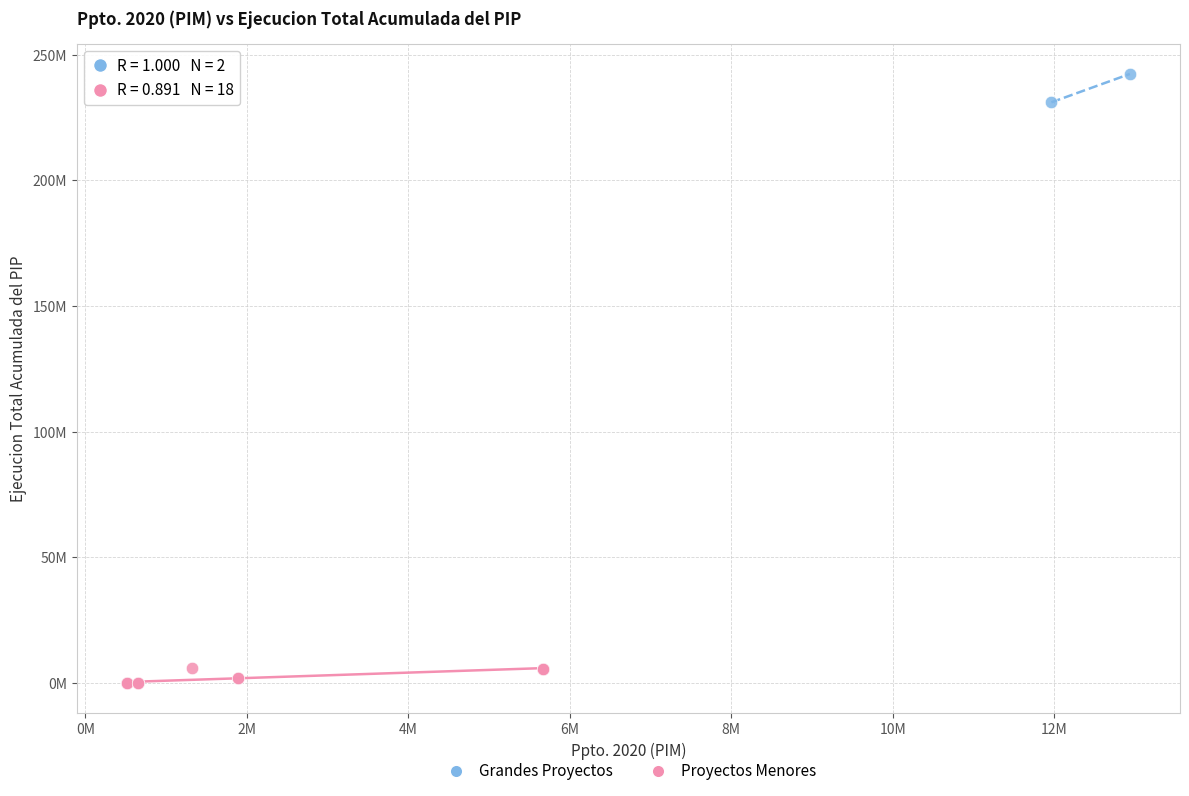

Which series reaches the maximum Y coordinate?

Grandes Proyectos